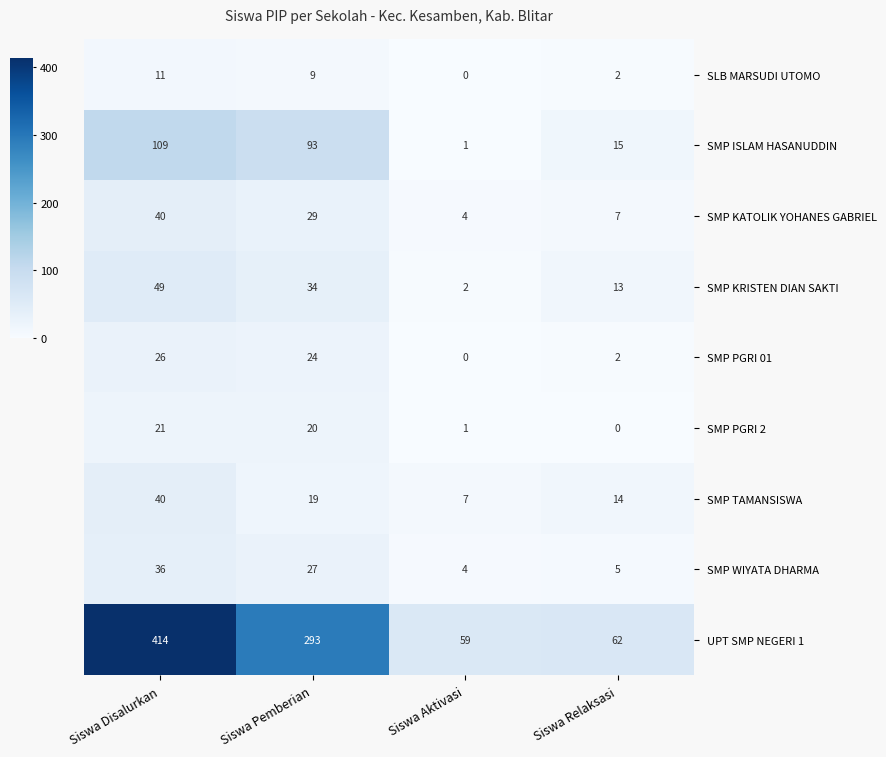

What is the spread (max minus min) of values at Siswa Relaksasi?

62